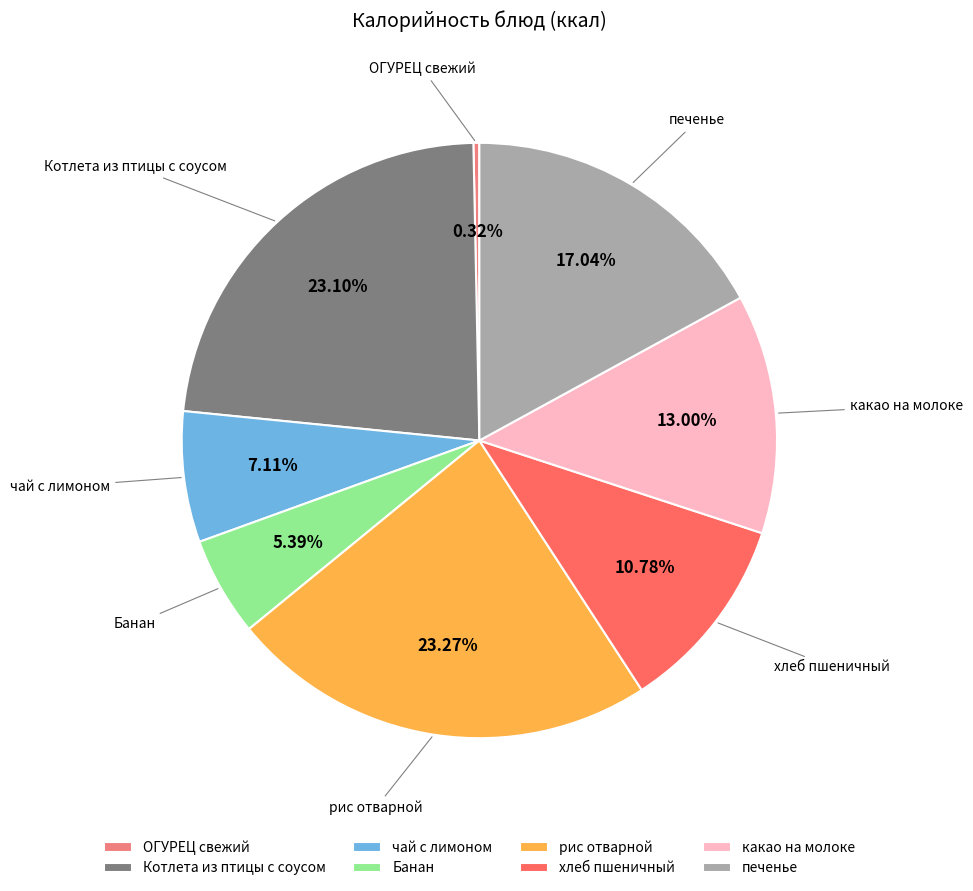

Is the sum of печенье and чай с лимоном greater than half?

No